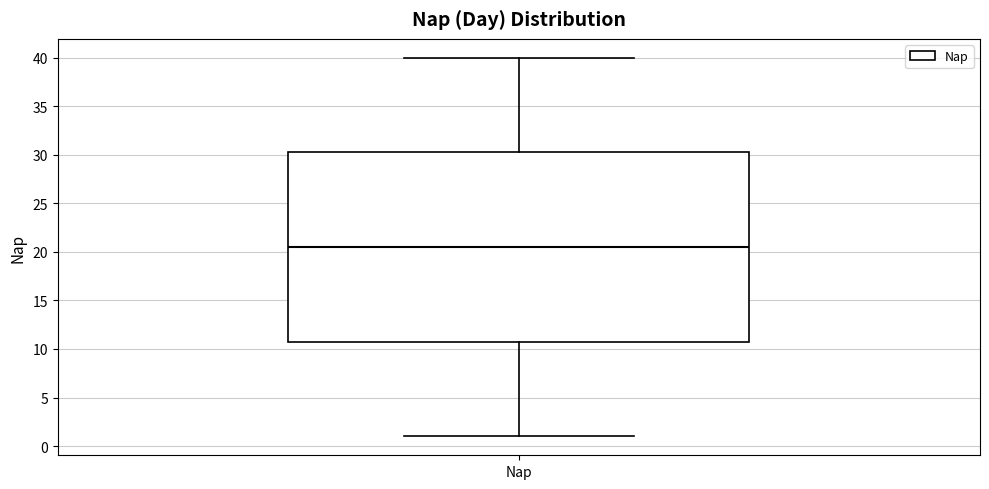

Read this box plot against the y-axis: the position of the median line, the range covered by the box, and the ends of both whiskers. The values are not printed on the chart, so give them approximately, as read against the axis.

median 20.5, box 11.0 to 30.5, whiskers 1.0 to 40.0